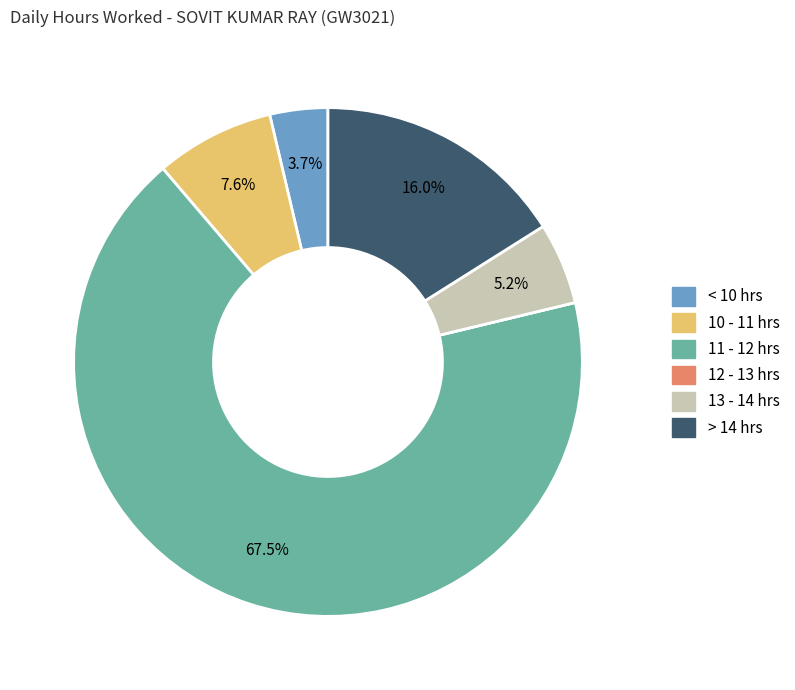

Is there a majority slice in this chart?

Yes